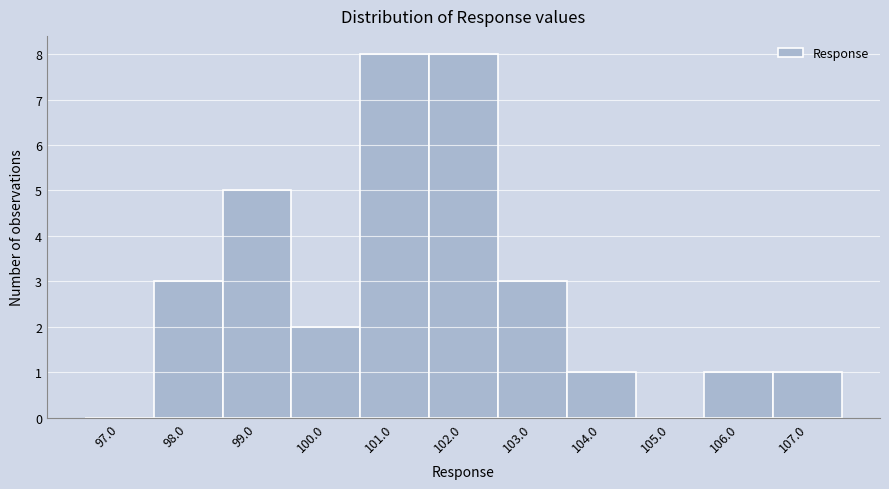

Reading left to right, what are all the values shown in this chart?

97.0=0	98.0=3	99.0=5	100.0=2	101.0=8	102.0=8	103.0=3	104.0=1	105.0=0	106.0=1	107.0=1